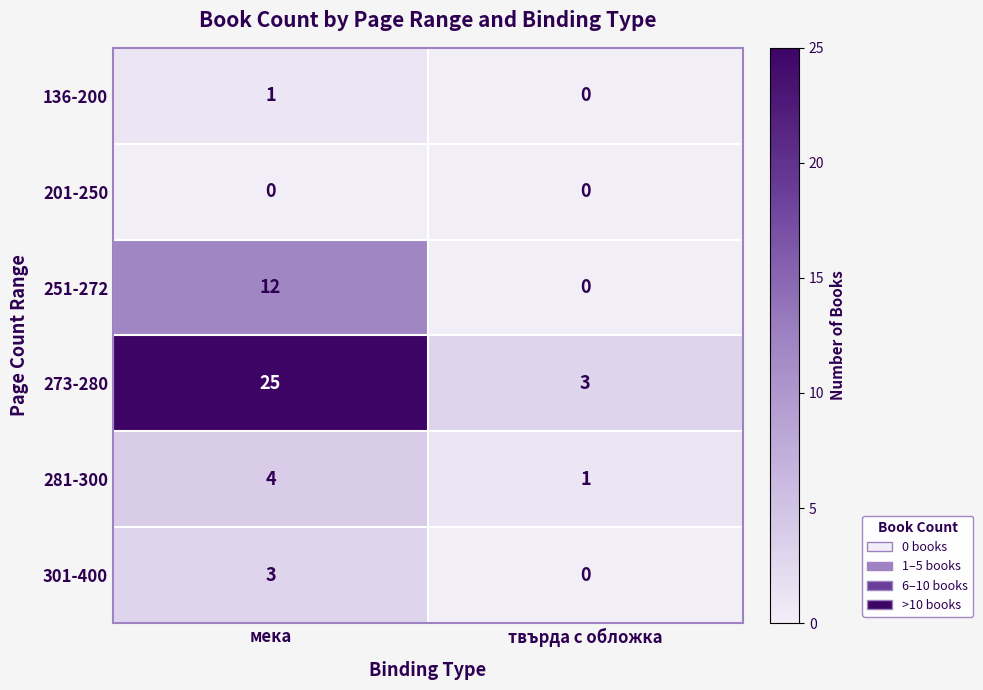

Which series has the largest total across all categories?

273-280